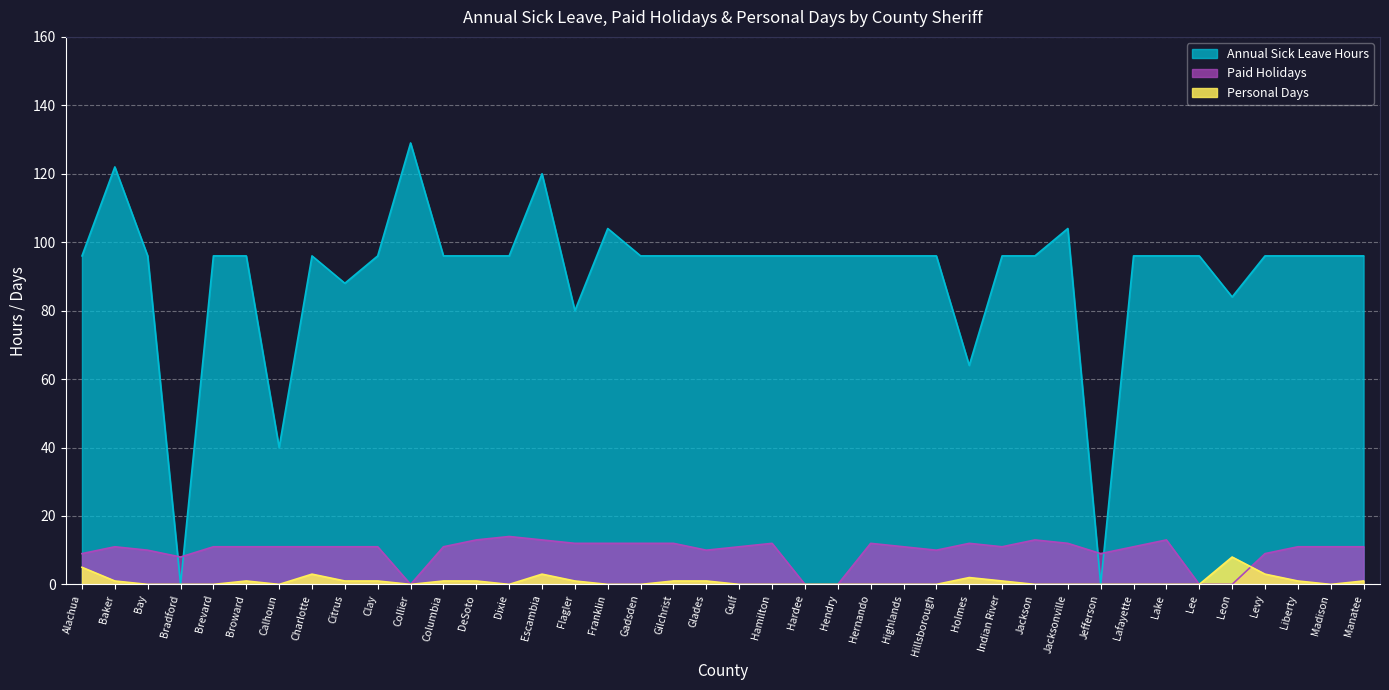

How many lines are shown in the chart?

3